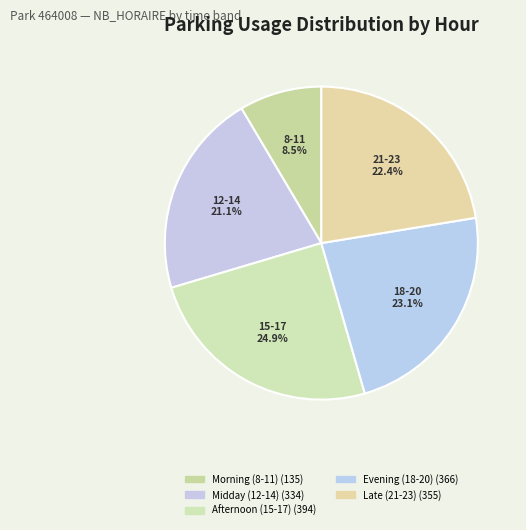

How many slices are in this pie chart?

5